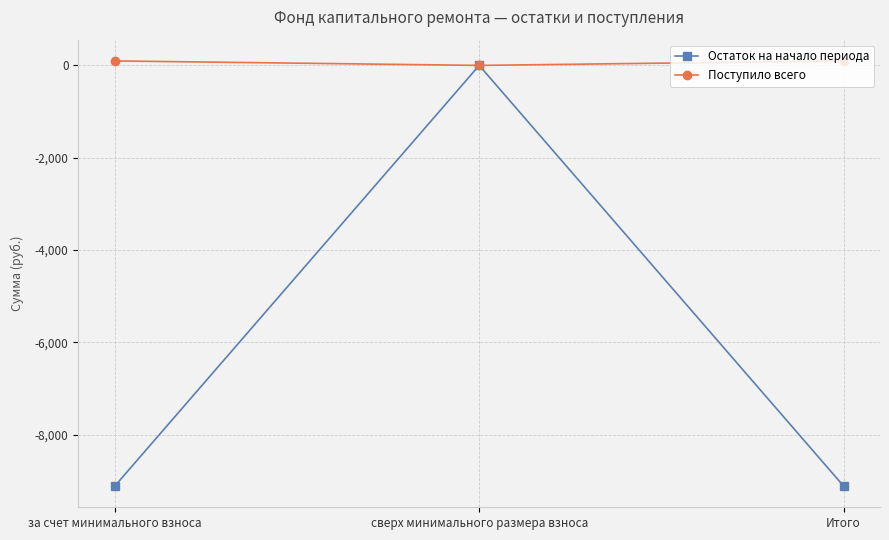

What value does the Поступило всего series have at за счет минимального взноса?

97.1